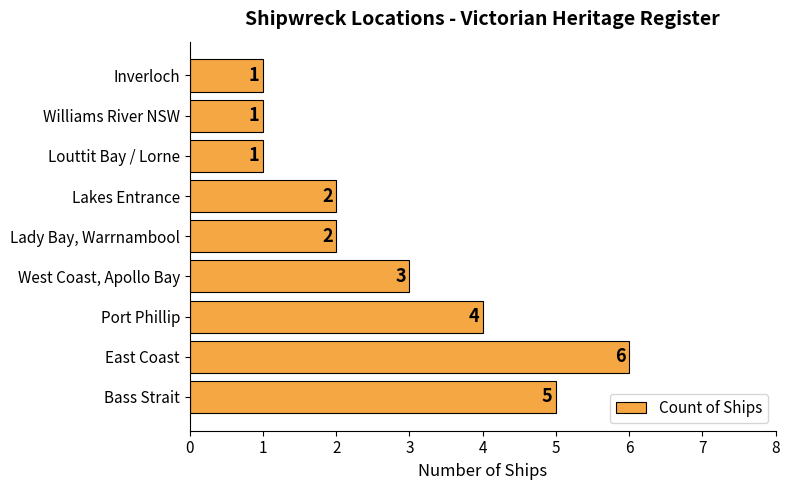

Reading bottom to top, what are all the values shown in this chart?

Bass Strait=5	East Coast=6	Port Phillip=4	West Coast, Apollo Bay=3	Lady Bay, Warrnambool=2	Lakes Entrance=2	Louttit Bay / Lorne=1	Williams River NSW=1	Inverloch=1